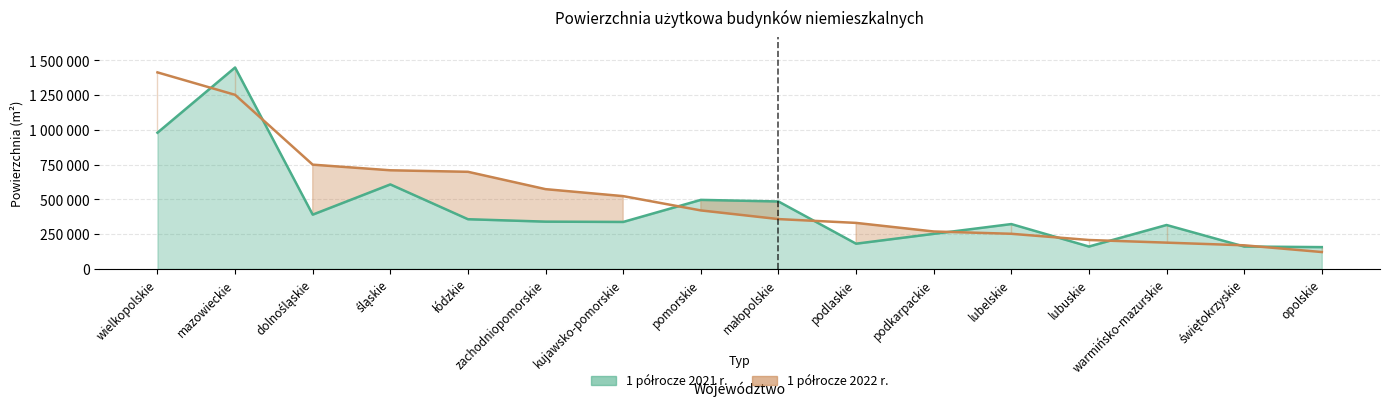

What is the sum of the 1 półrocze 2022 r. values at podlaskie and dolnośląskie?

1080874